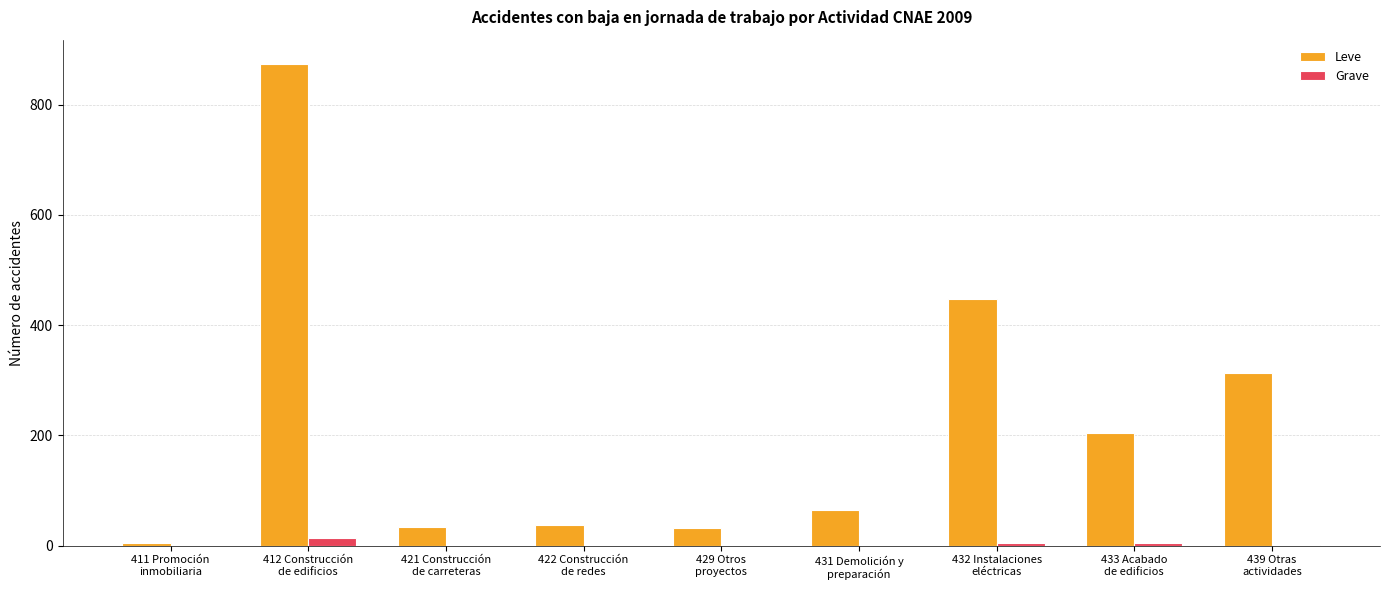

How many distinct data groups are displayed?

2